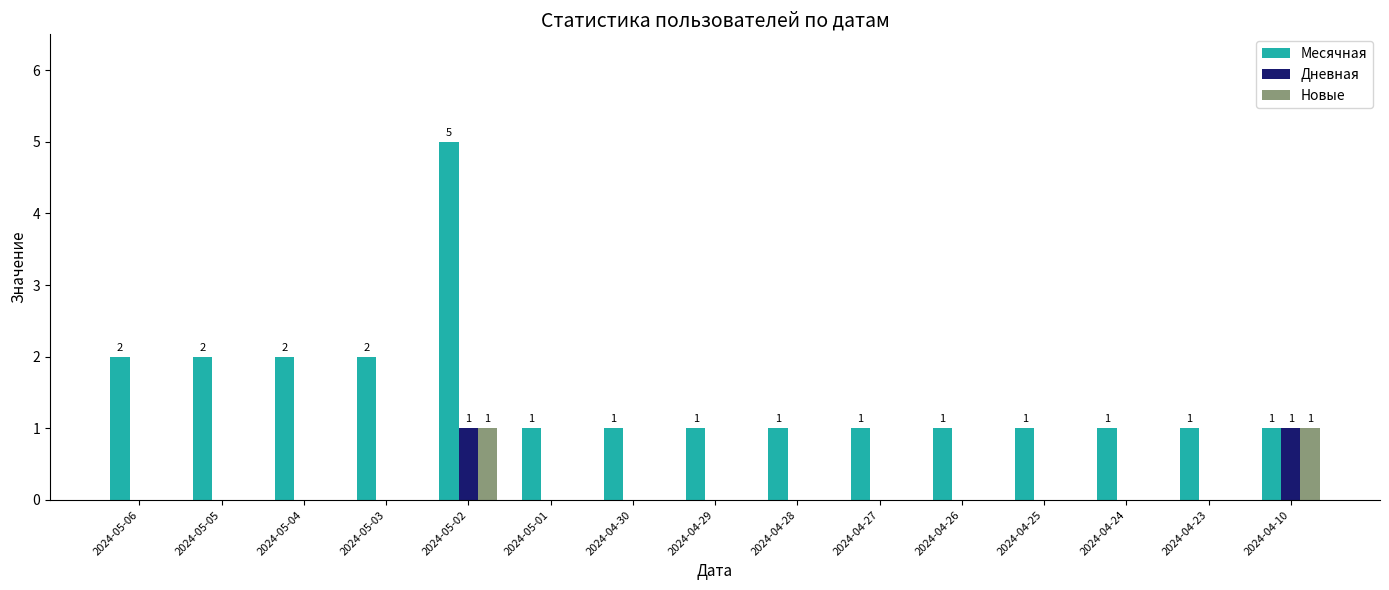

Which category has the highest value across all series?

2024-05-02